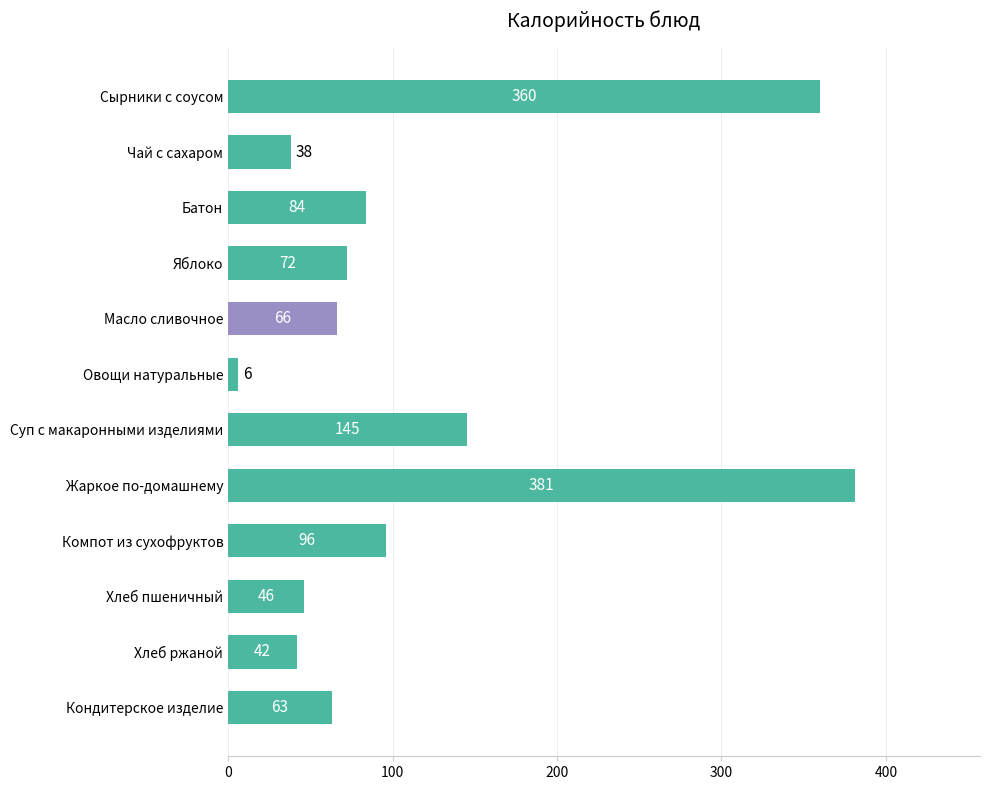

Which has a higher value, Батон or Чай с сахаром?

Батон